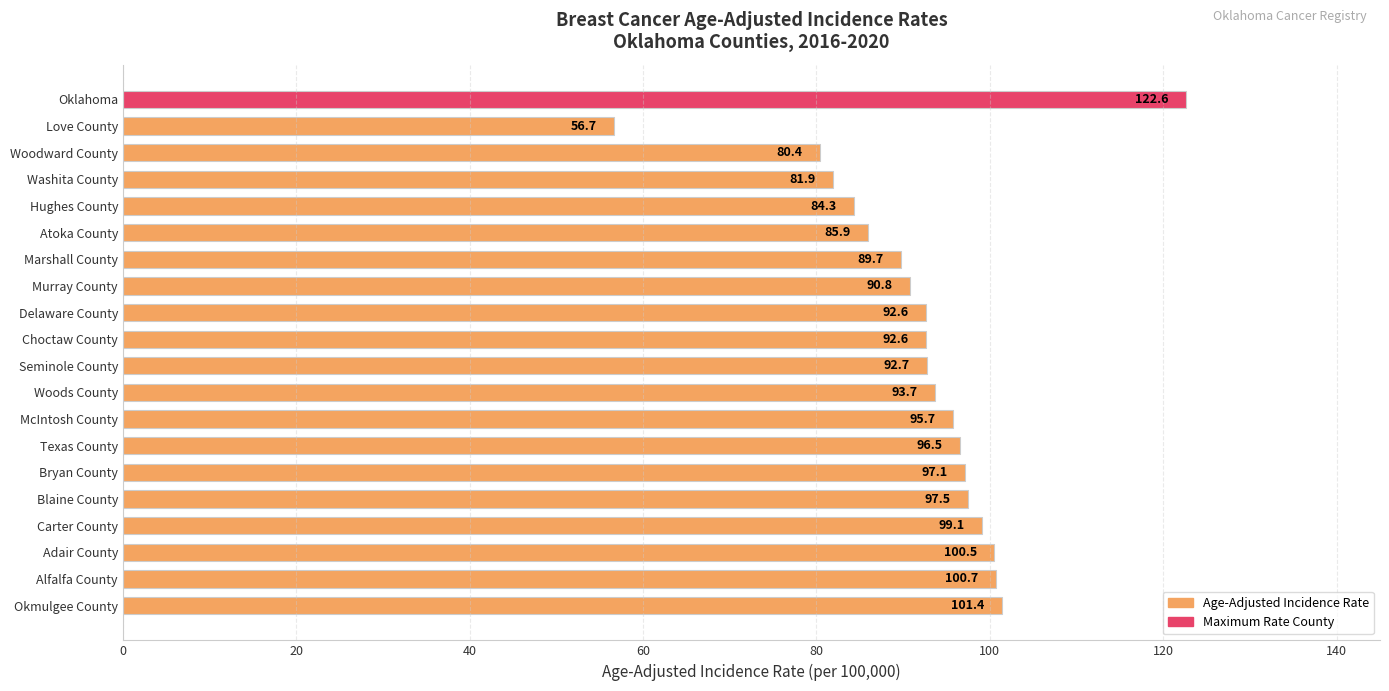

Which has a higher value, Oklahoma or Murray County?

Oklahoma